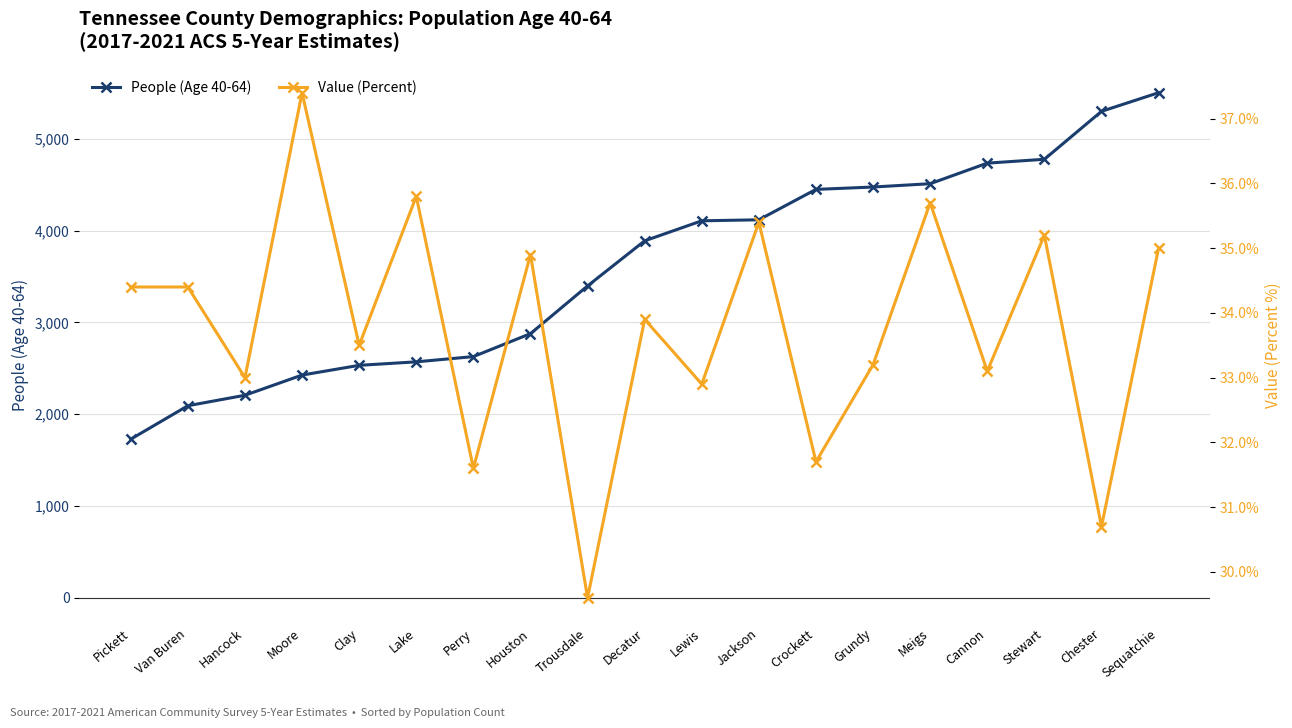

What is the label of the 14th point from the right?

Lake